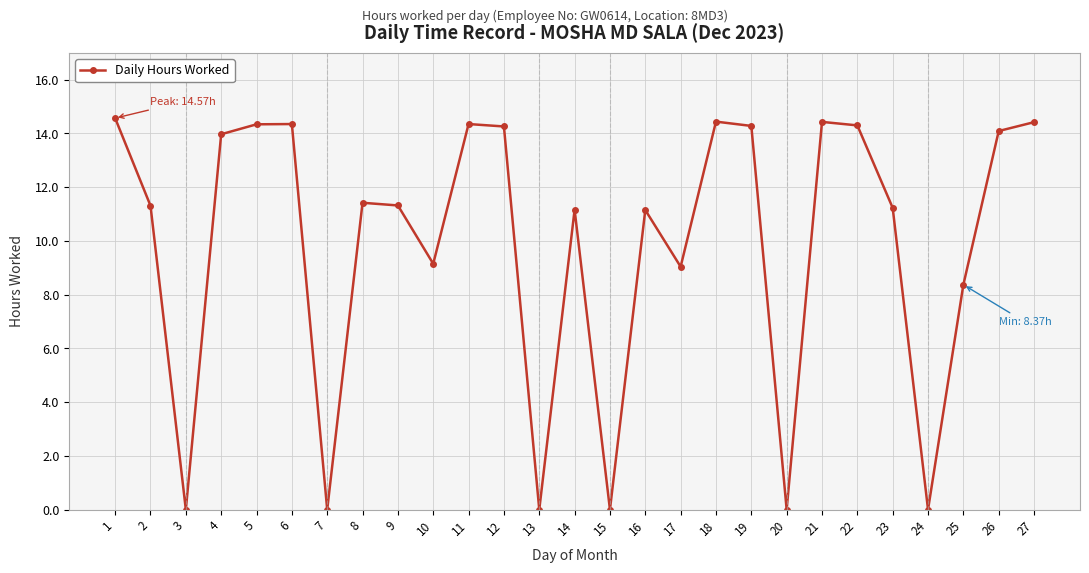

What is the value of the 4th point from the left?

14.0